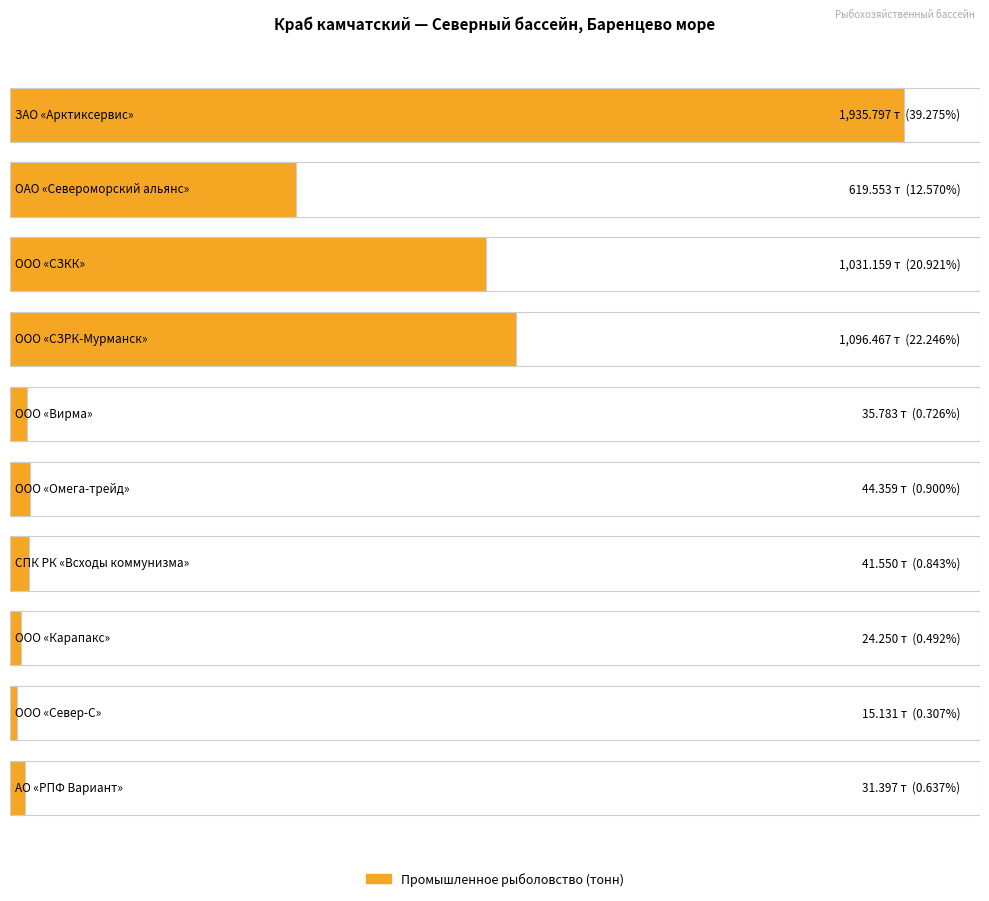

Read the value at АО «РПФ Вариант».

31.4